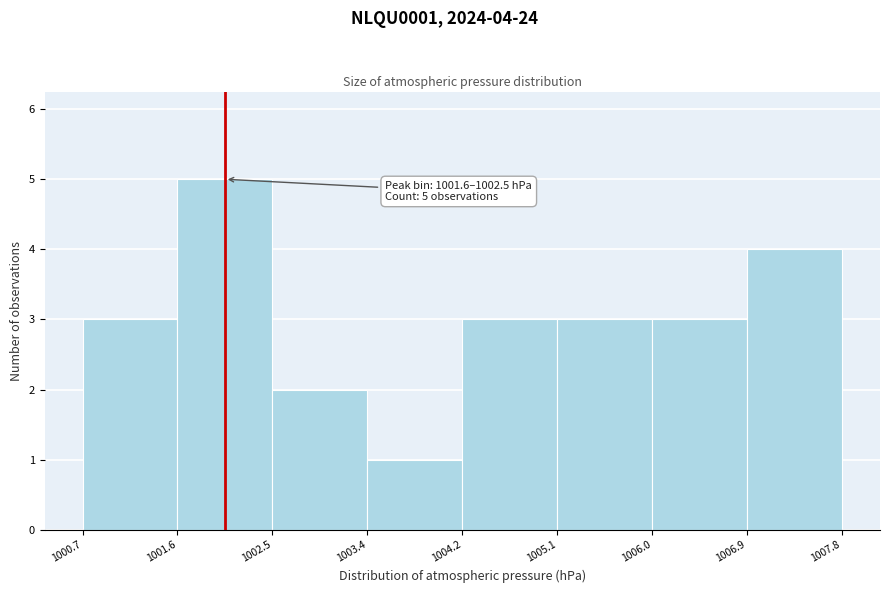

Over which range of the x-axis is the bar tallest?

1001.6 to 1002.5